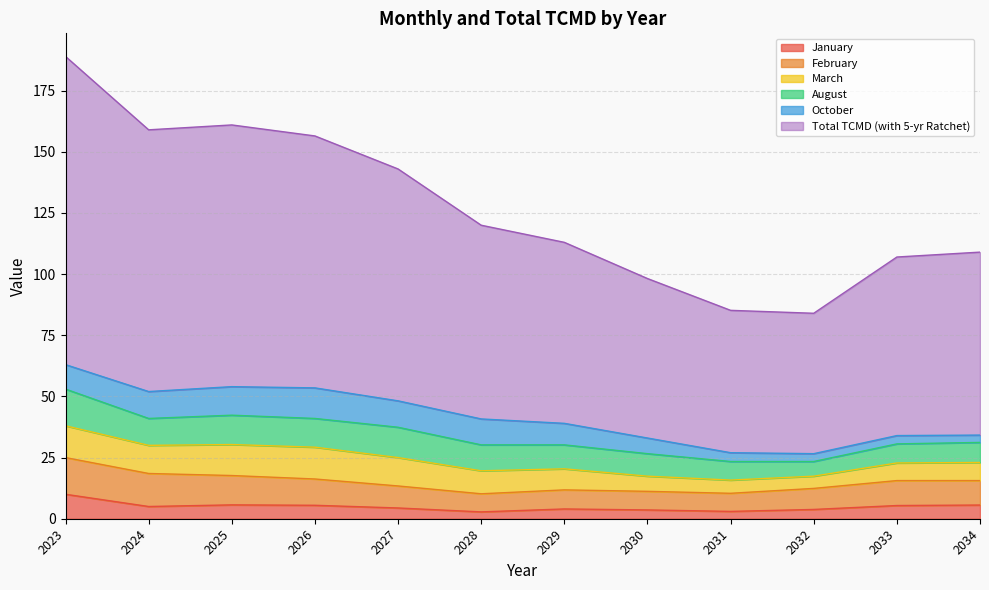

True or false: October and February intersect in this chart.

True